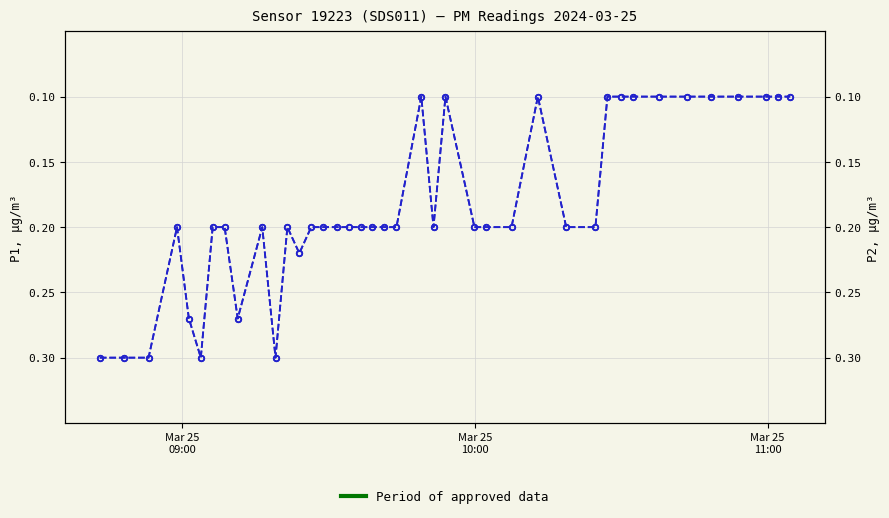

What is the smallest value displayed?

0.1